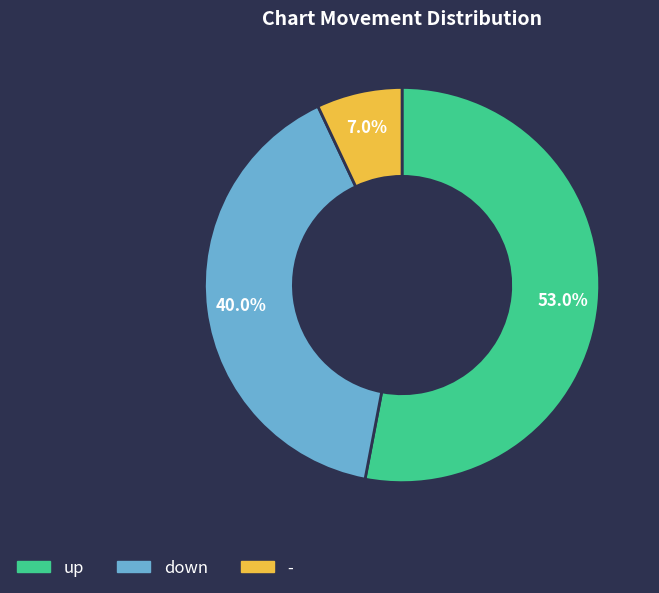

How many slices are in this pie chart?

3